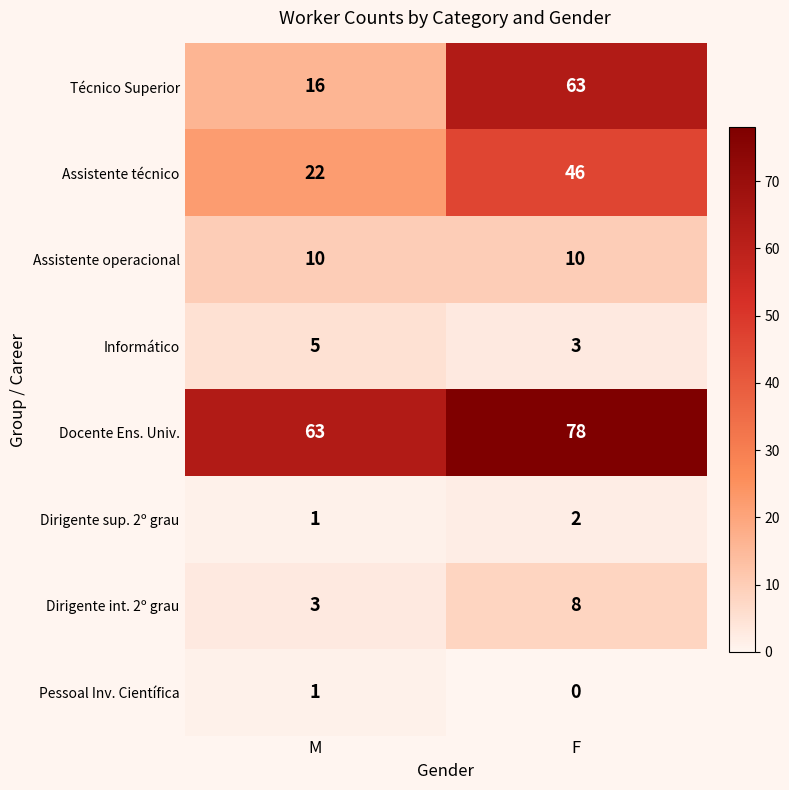

True or false: Pessoal Inv. Científica has a value of 0 at F.

True